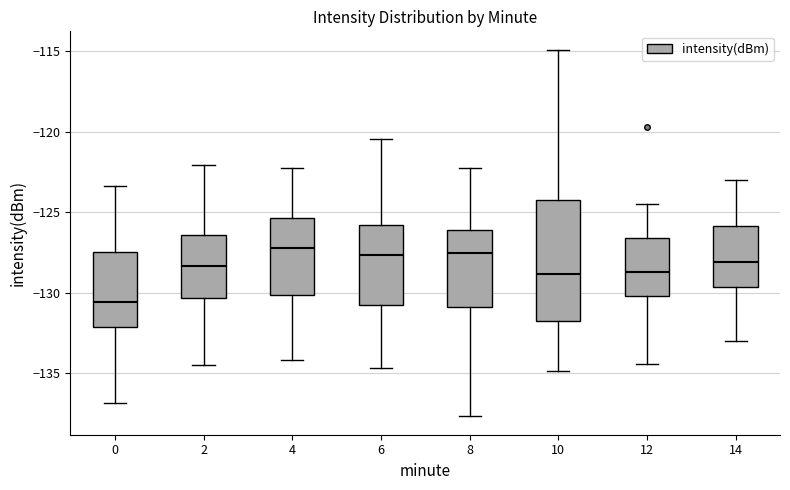

Reading left to right, read every box against the y-axis: the position of its median line, the range the box covers, and the ends of its whiskers. The values are not printed on the chart, so give them approximately, as read against the axis.

0: median -130.5, box -132.0 to -127.5, whiskers -137.0 to -123.5
2: median -128.5, box -130.5 to -126.5, whiskers -134.5 to -122.0
4: median -127.0, box -130.0 to -125.5, whiskers -134.0 to -122.5
6: median -127.5, box -131.0 to -126.0, whiskers -134.5 to -120.5
8: median -127.5, box -131.0 to -126.0, whiskers -137.5 to -122.5
10: median -129.0, box -131.5 to -124.5, whiskers -135.0 to -115.0
12: median -128.5, box -130.0 to -126.5, whiskers -134.5 to -124.5
14: median -128.0, box -129.5 to -126.0, whiskers -133.0 to -123.0